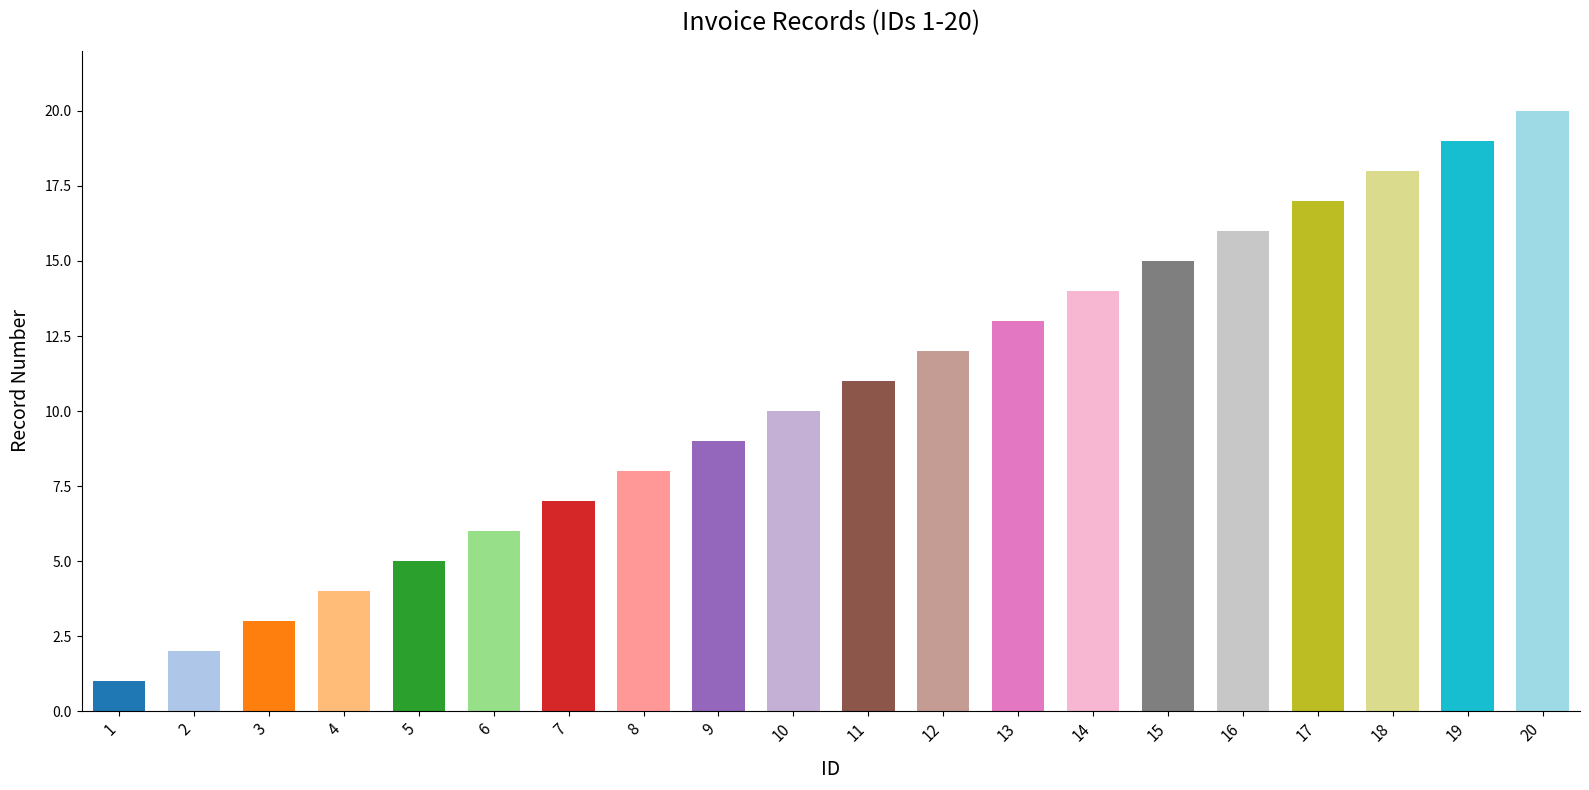

What is the smallest value displayed?

1